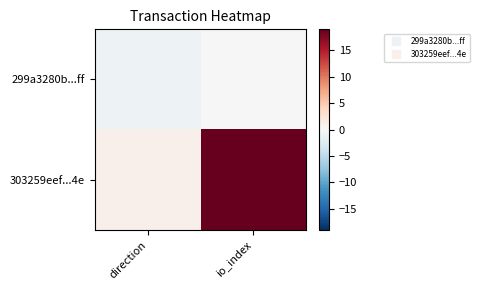

Which label corresponds to the smallest value in the chart?

direction